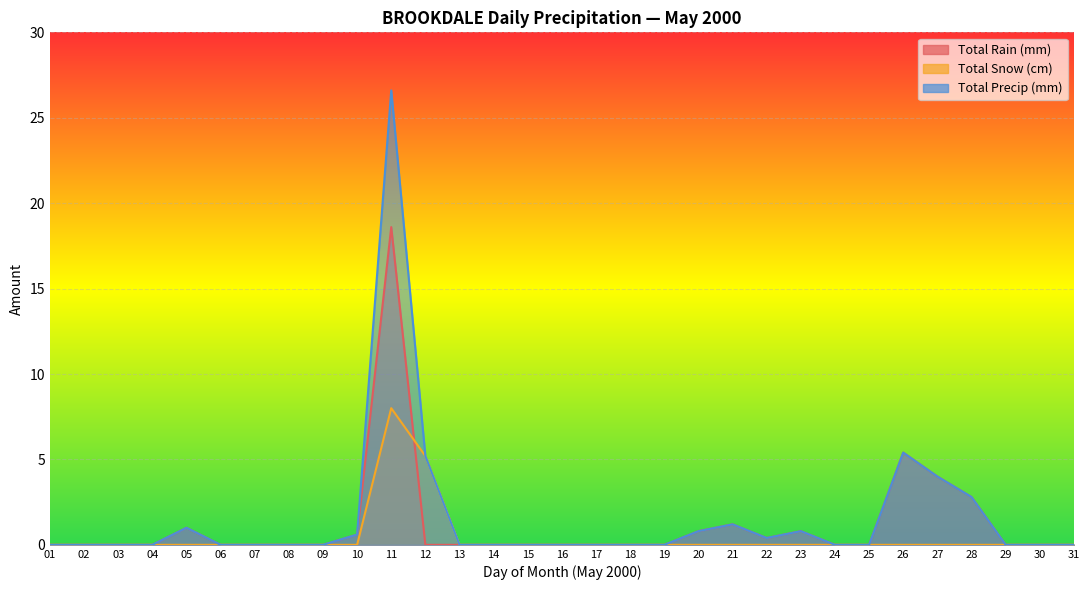

True or false: Total Precip (mm) has more than 1 points higher than both neighbors.

True